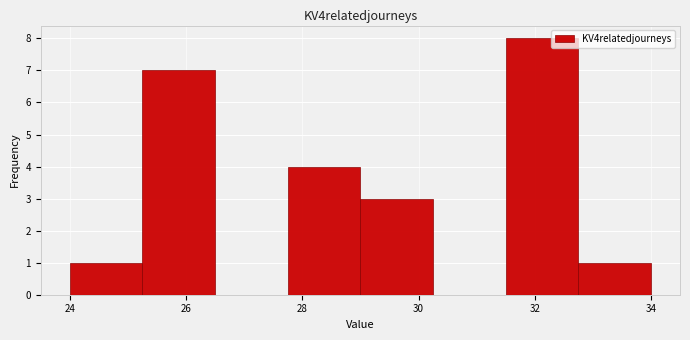

Reading left to right, list every bar in this chart as the range it spans on the x-axis followed by its height. Neither the bar edges nor the heights are printed on the chart, so give them approximately, as read against the axes.

24.00 to 25.25: 1
25.25 to 26.50: 7
26.50 to 27.75: 0
27.75 to 29.00: 4
29.00 to 30.25: 3
30.25 to 31.50: 0
31.50 to 32.75: 8
32.75 to 34.00: 1